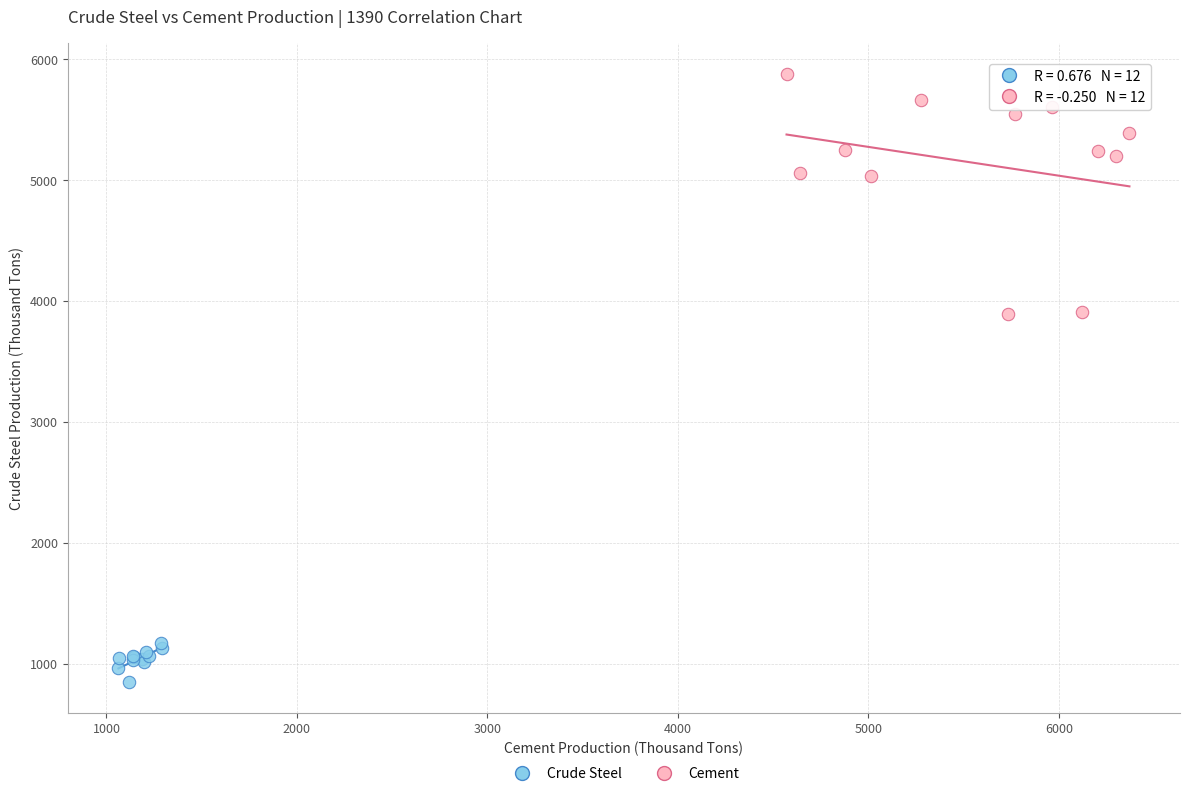

Which series reaches the minimum Y coordinate?

Crude Steel